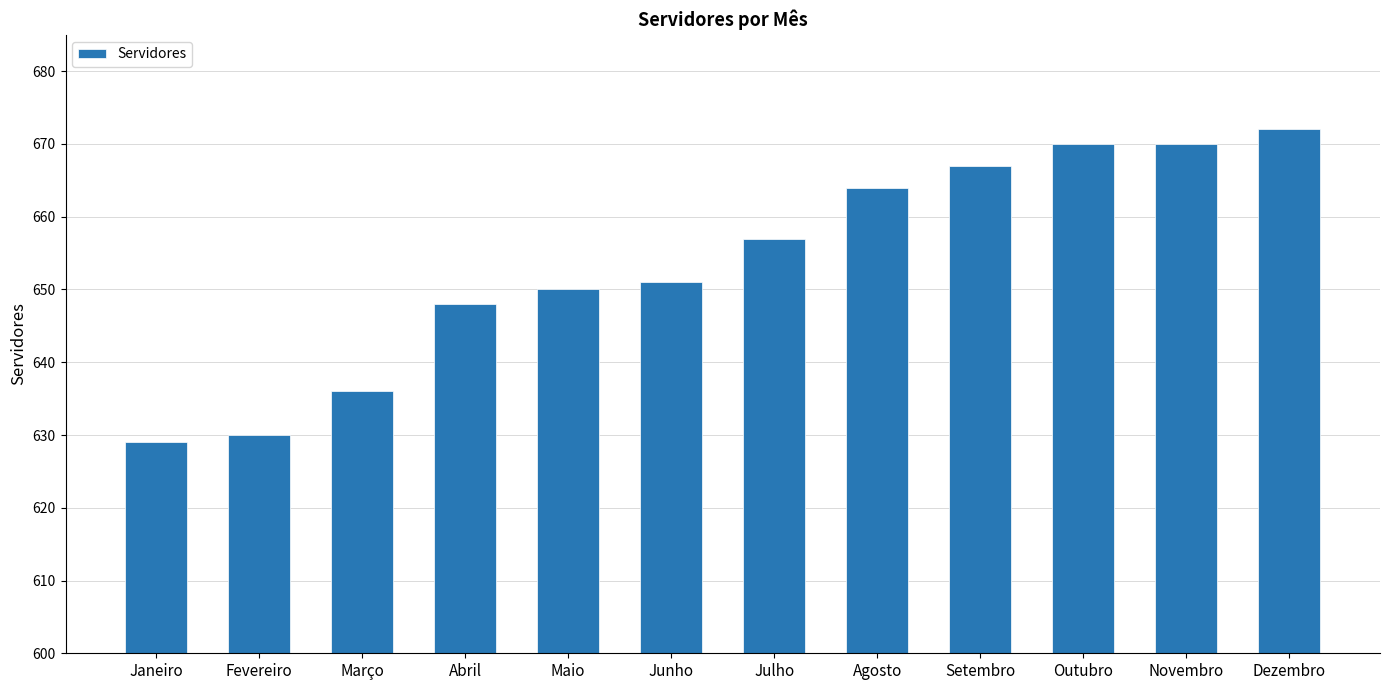

The value at Setembro is 1149. True or false?

False